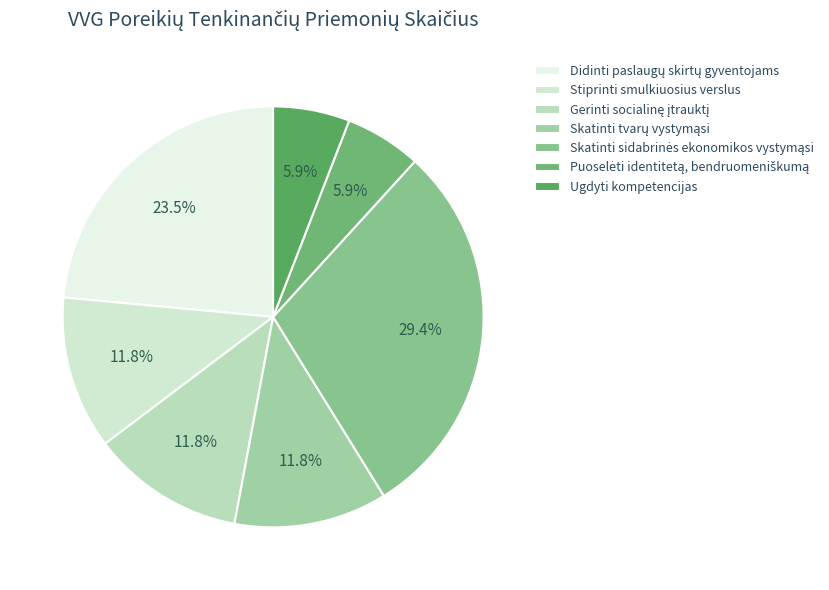

To the nearest percent, what is the difference between the Didinti paslaugų skirtų gyventojams and Skatinti tvarų vystymąsi slice percentages?

12%